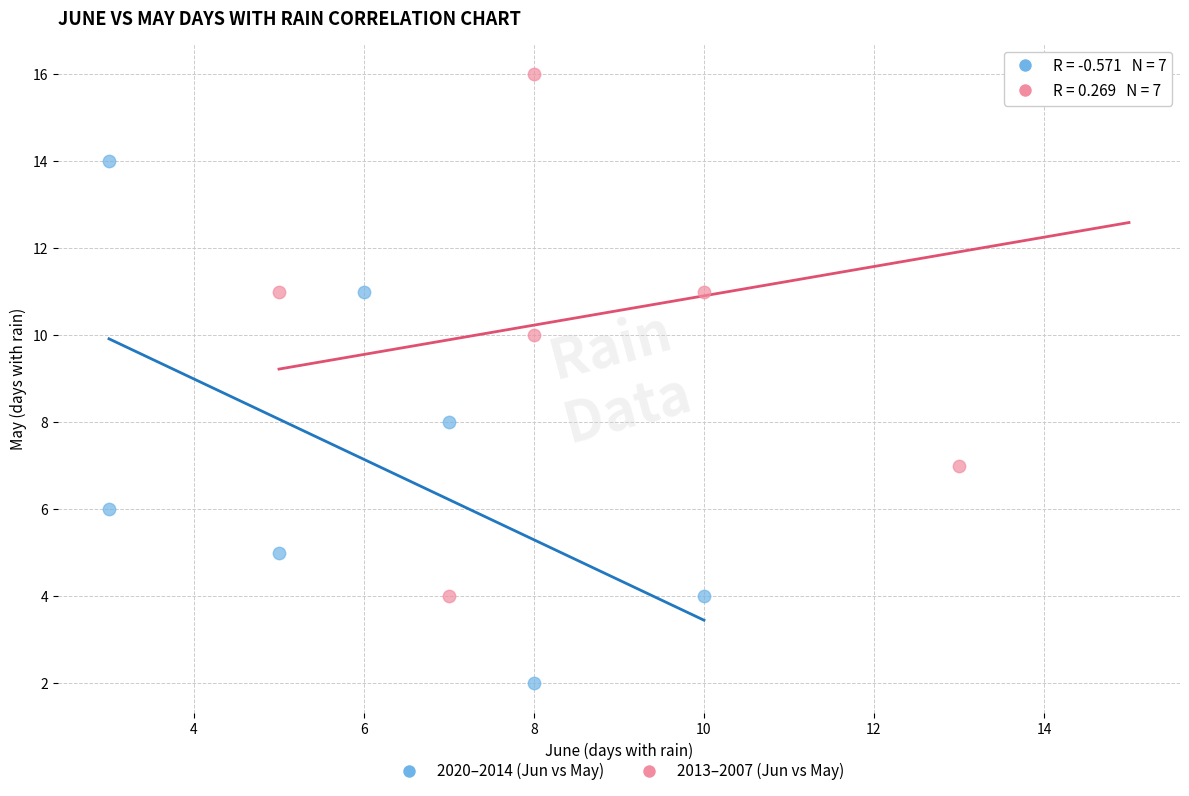

Which series contains the highest Y value?

2013–2007 (Jun vs May)